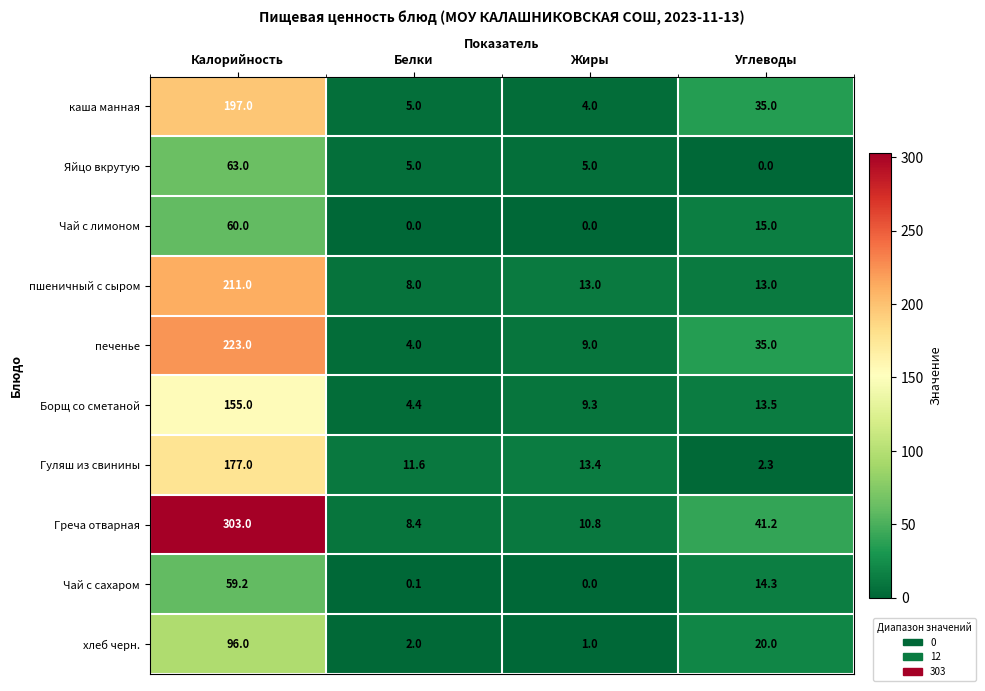

At which label is Чай с сахаром closest to 29?

Углеводы